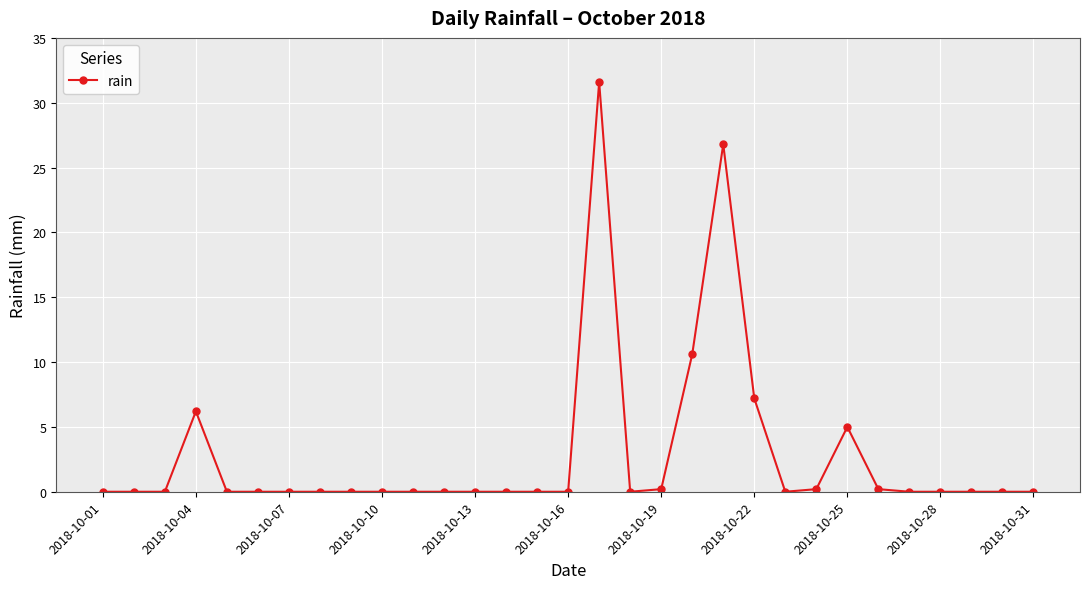

How many lines are shown in the chart?

1